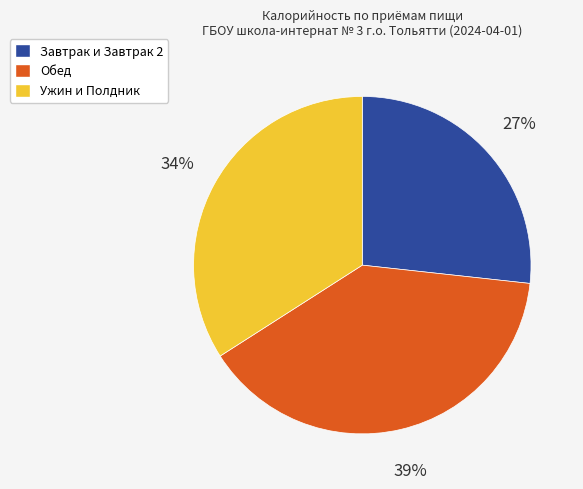

Count the number of slices in the pie.

3